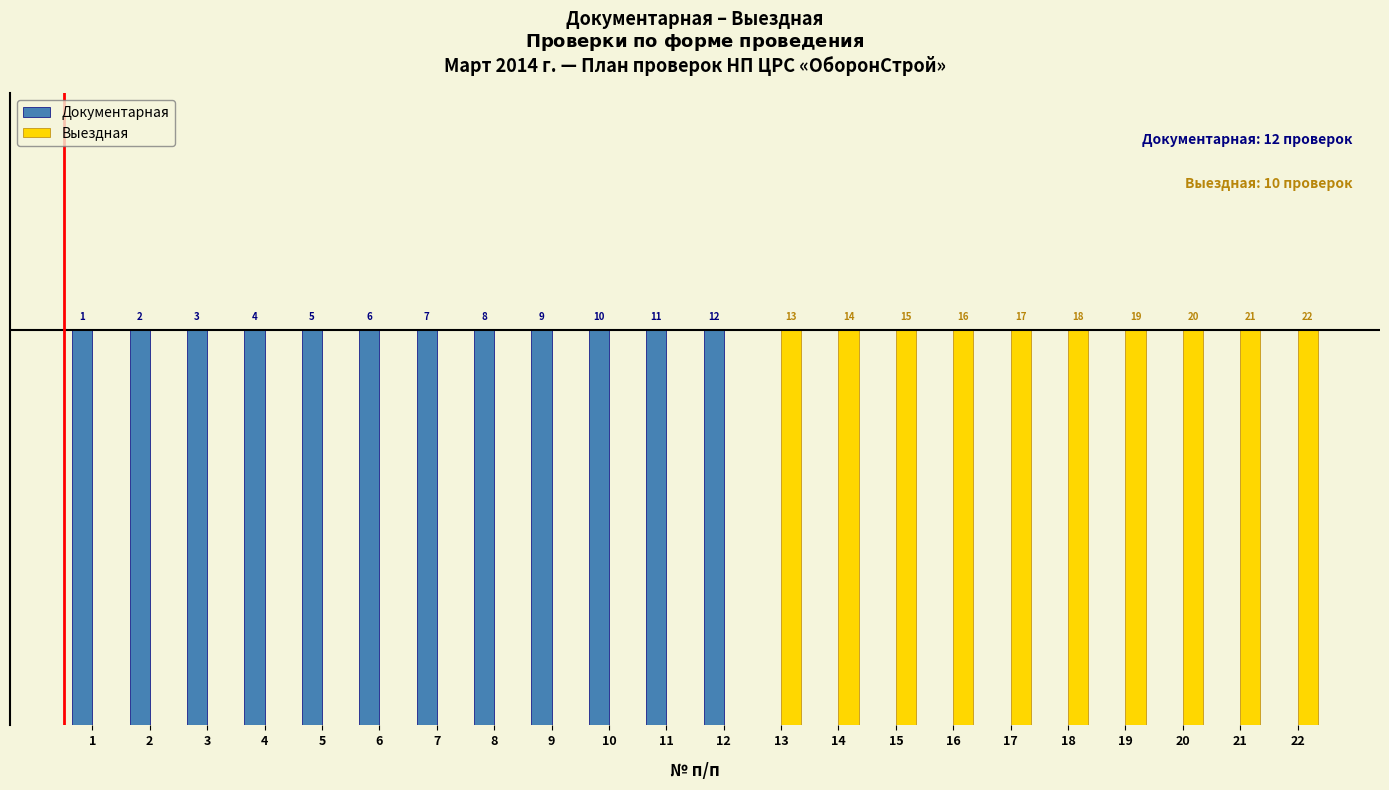

Rank the series at 12 from lowest to highest value.

Выездная, Документарная